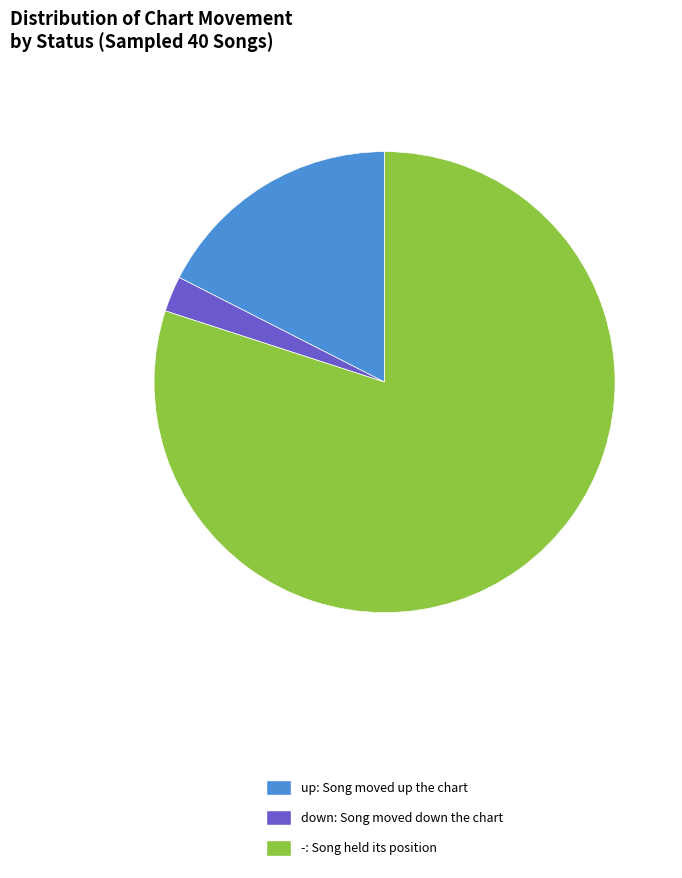

Rank the categories by value from lowest to highest.

down, up, -